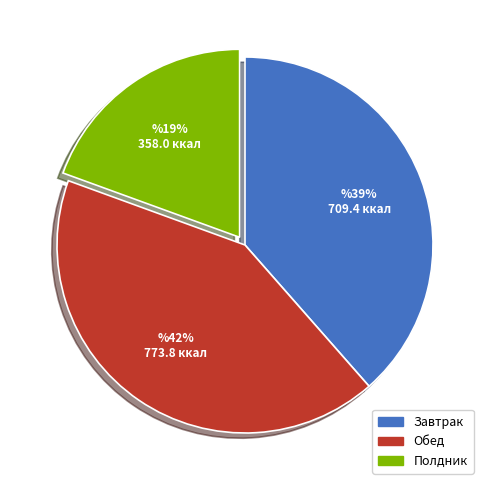

To the nearest percent, what is the difference between the largest and smallest slice percentages?

23%